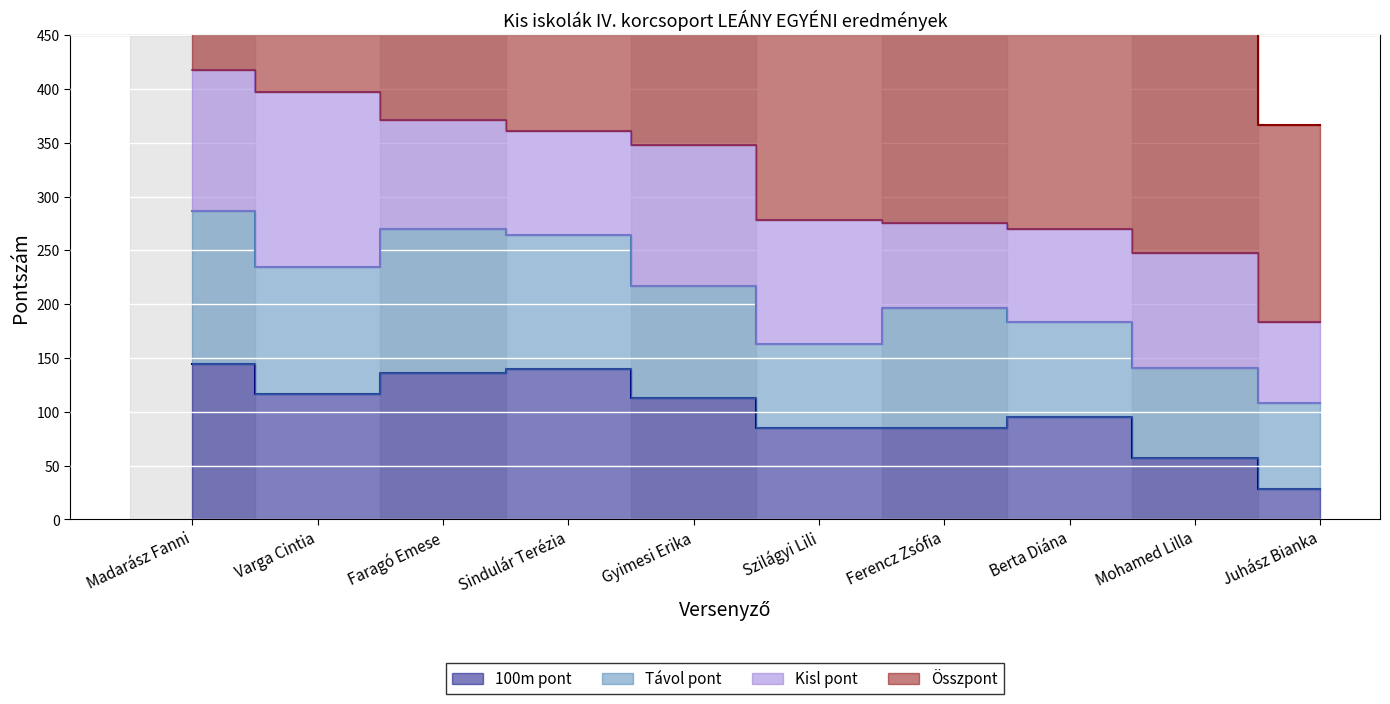

What is the difference between the second highest and second lowest values in the Összpont series?

149